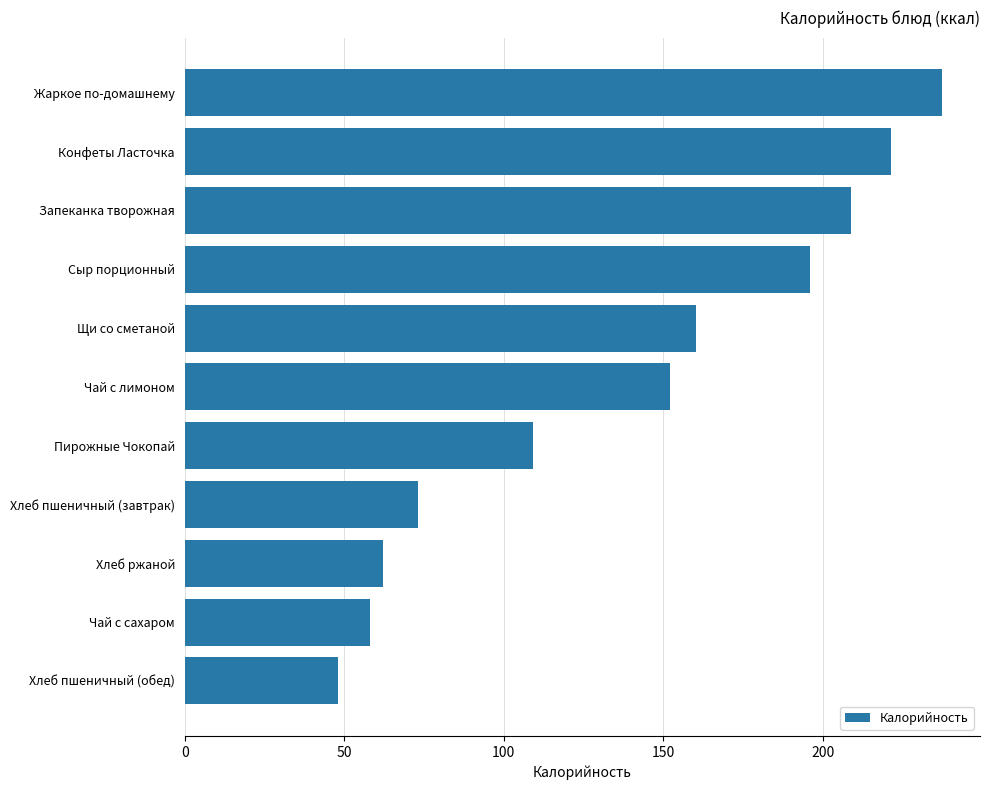

Are the bars horizontal?

Yes